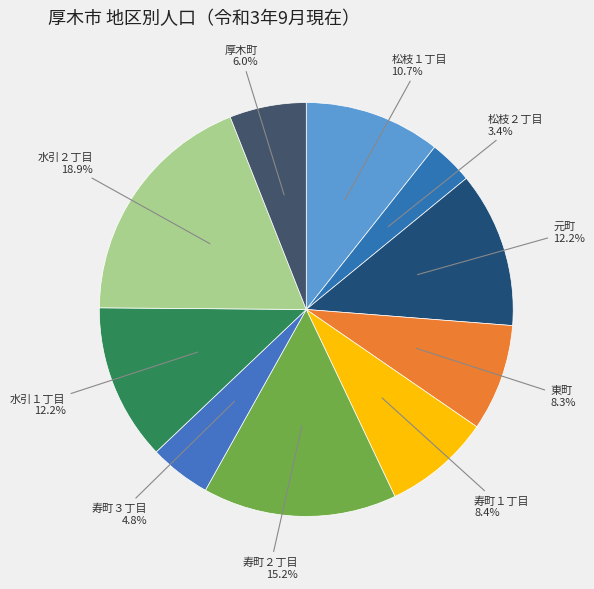

To the nearest percent, what is the difference between the 寿町１丁目 and 寿町３丁目 slice percentages?

4%